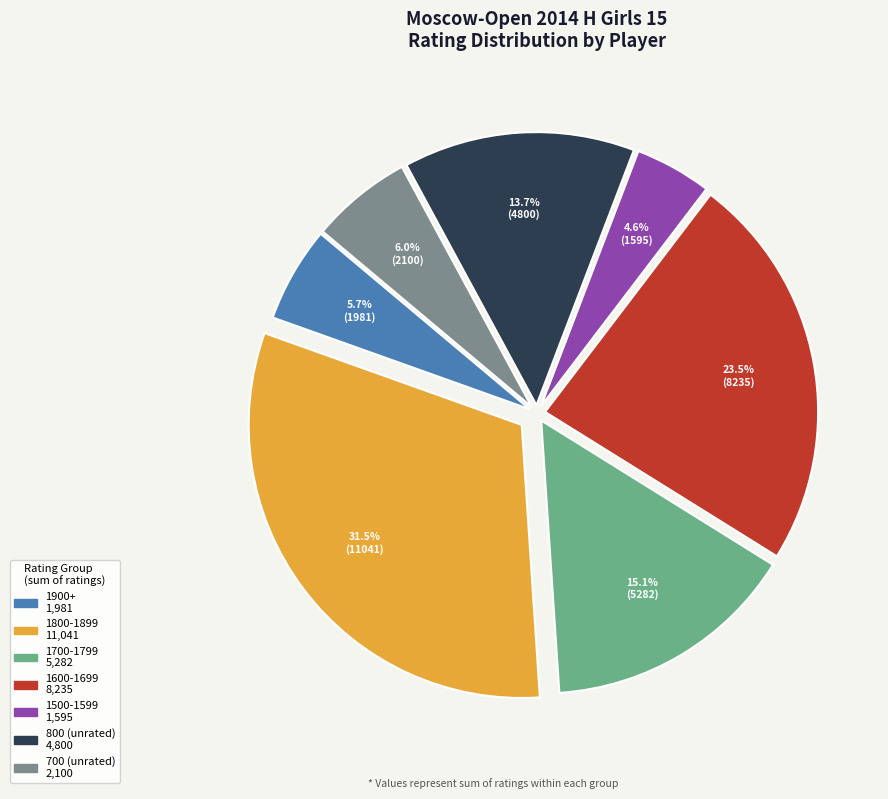

Is there a majority slice in this chart?

No